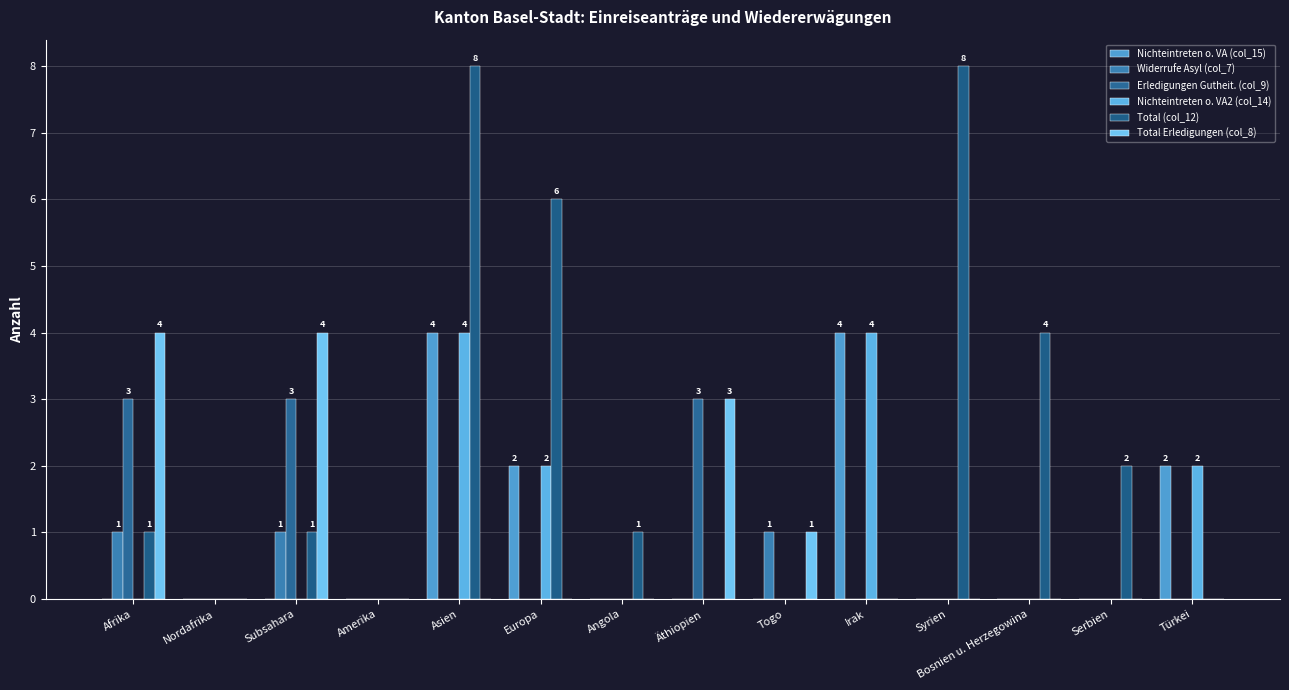

How many series are shown in this chart?

6